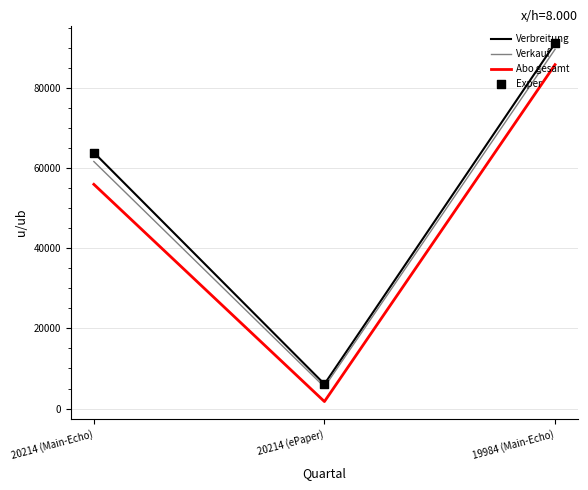

At how many categories does at least one series exceed 6524?

2